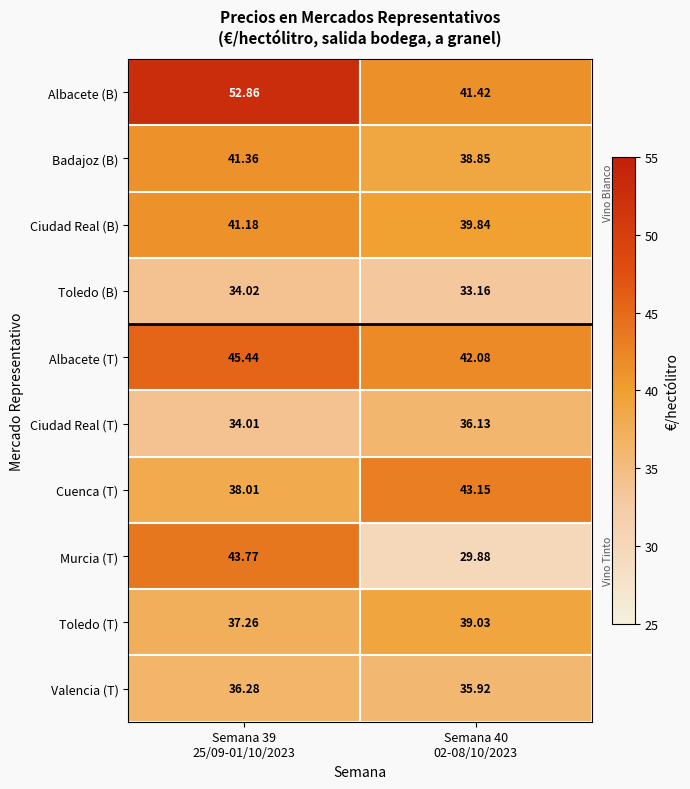

Which series has the widest spread of values?

Murcia (T)